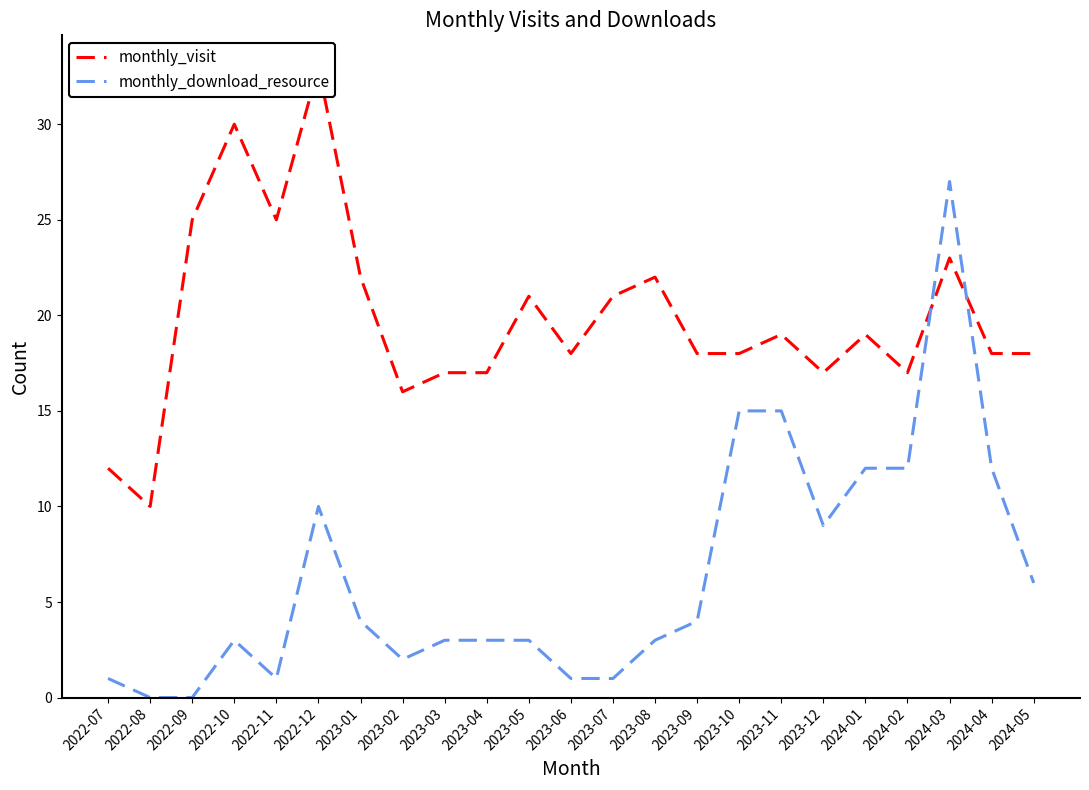

True or false: monthly_download_resource has a value of 1 at 2022-07.

False